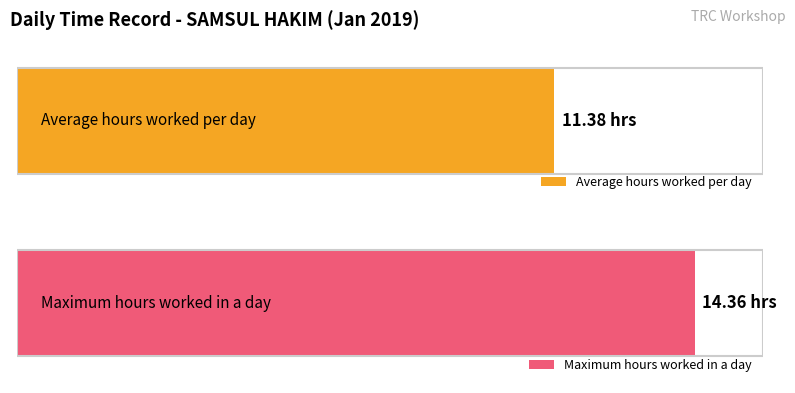

Does the chart contain stacked bars?

No